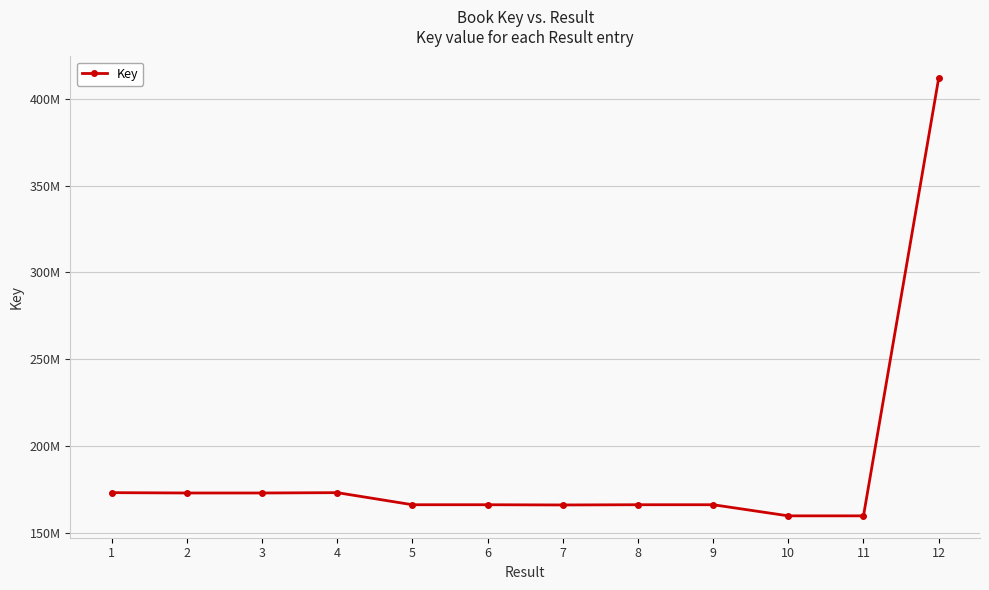

Does the chart have visible grid lines?

Yes